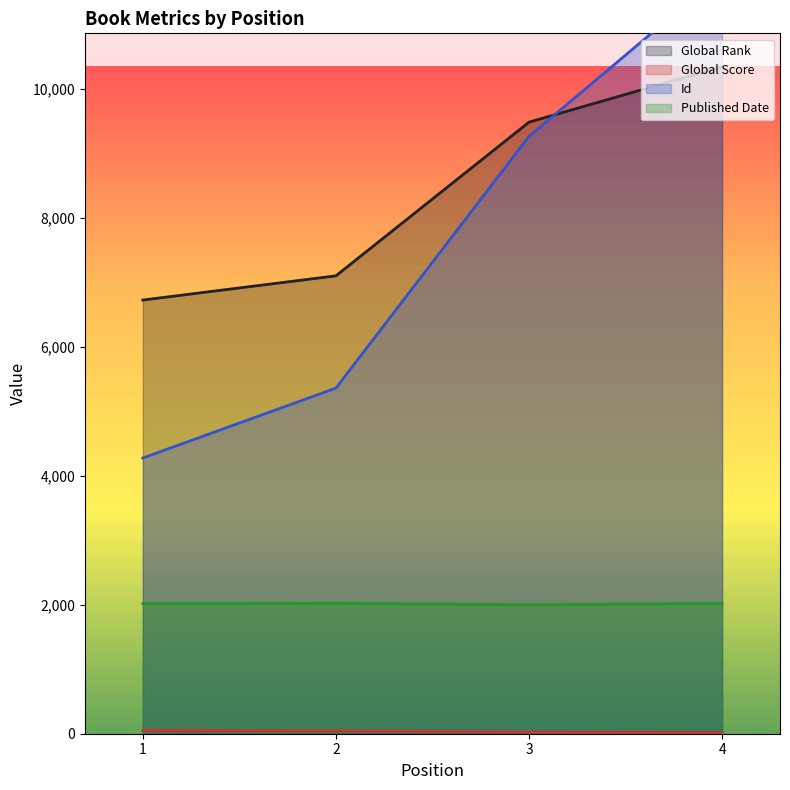

Is the value of Global Rank at 3 greater than the value of Published Date at 3?

Yes